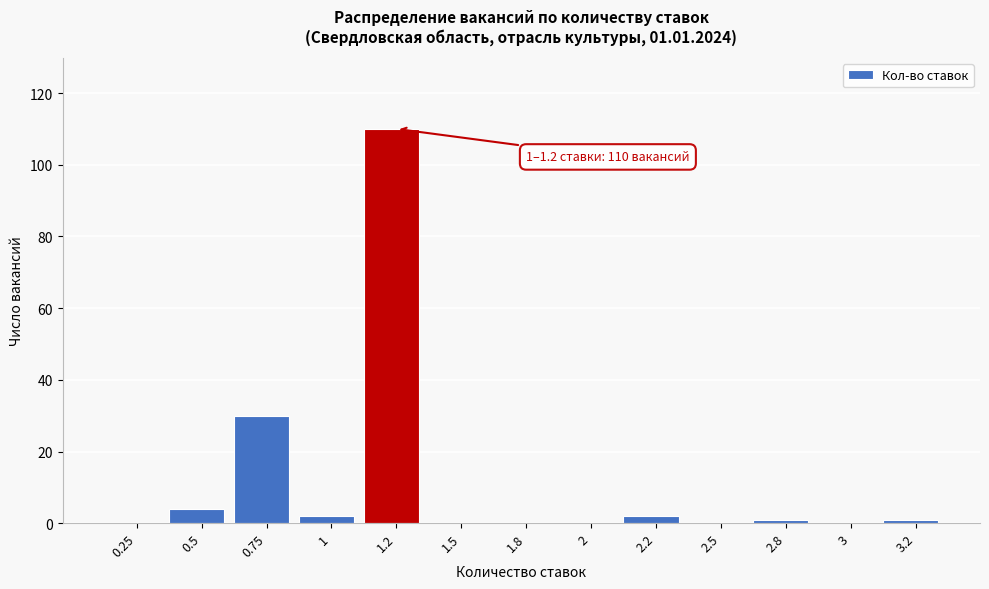

Reading left to right, transcribe all the data shown in this chart.

0.25=0	0.5=4	0.75=30	1=2	1.2=110	1.5=0	1.8=0	2=0	2.2=2	2.5=0	2.8=1	3=0	3.2=1